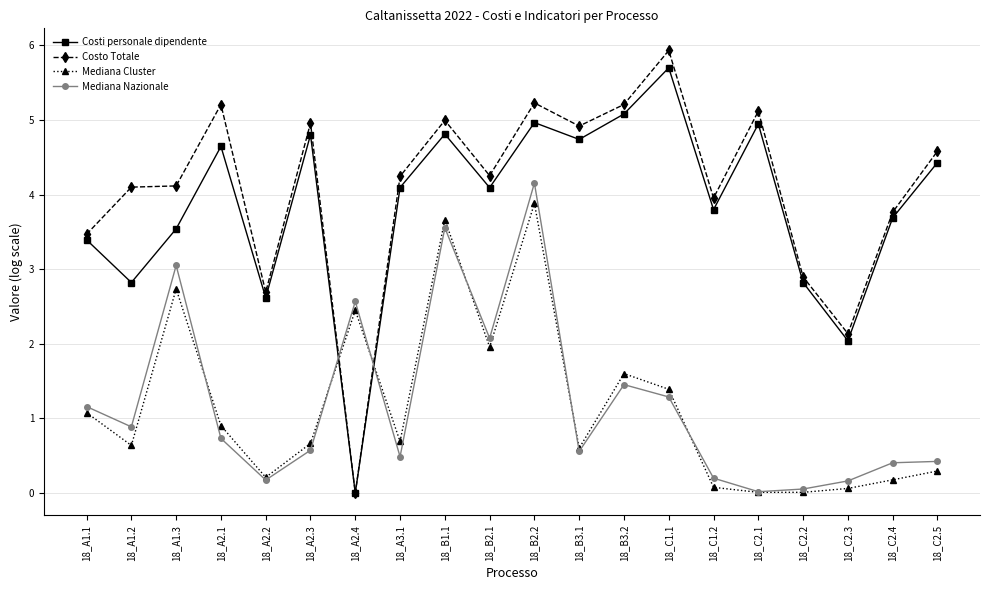

At which category does Mediana Cluster reach its first local valley?

18_A1.2